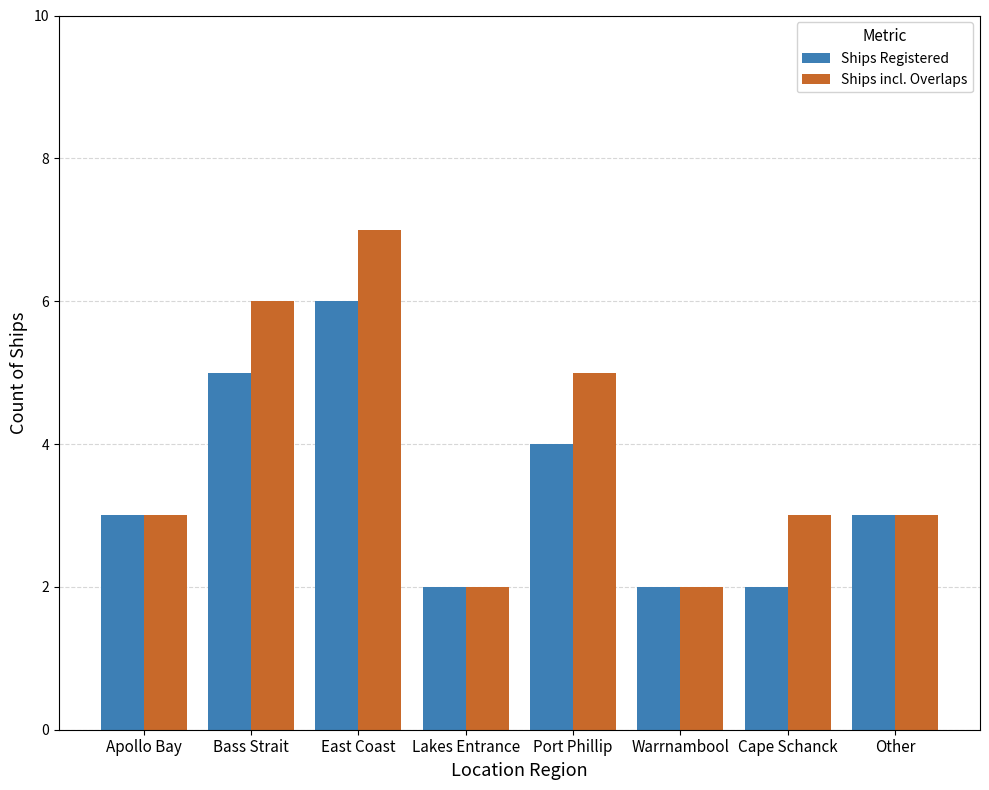

What value does the Ships incl. Overlaps series have at Lakes Entrance?

2